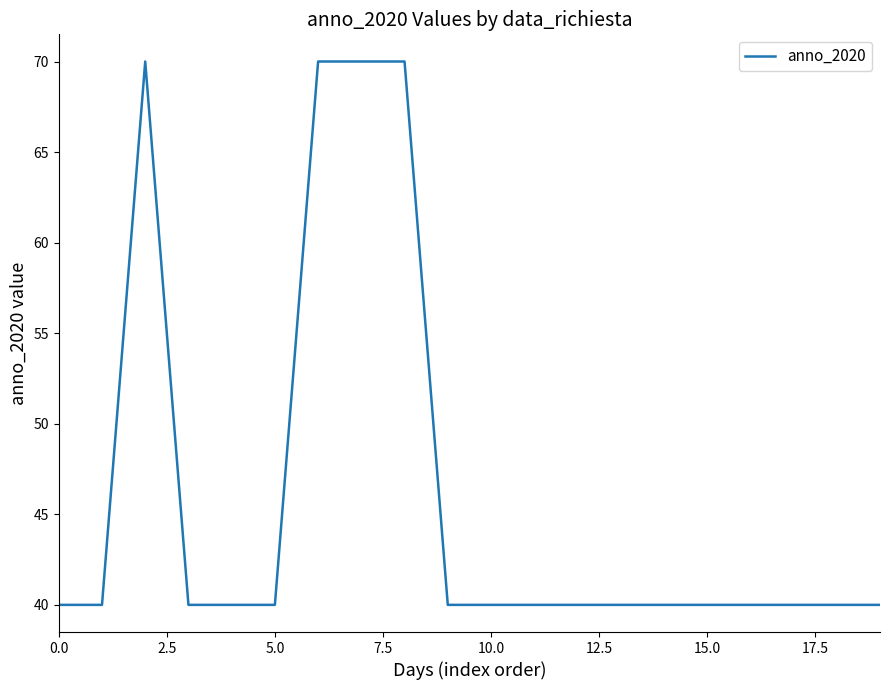

What is the sum of all values?

920